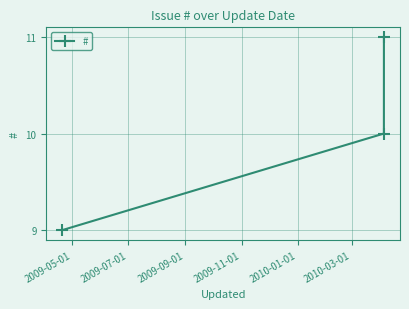

What is the minimum value shown in the chart?

9